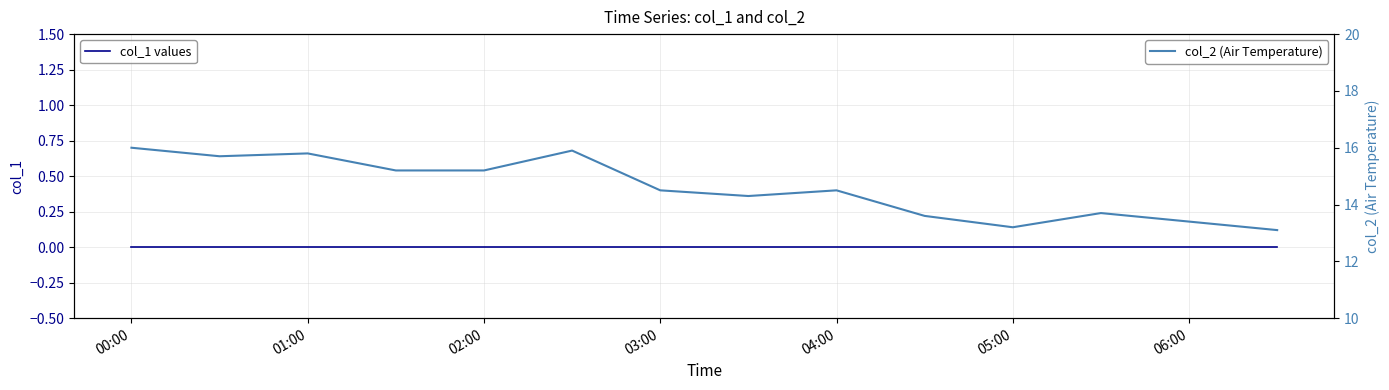

What is the approximate value of col_2 (Air Temperature) at 01:00?

15.7